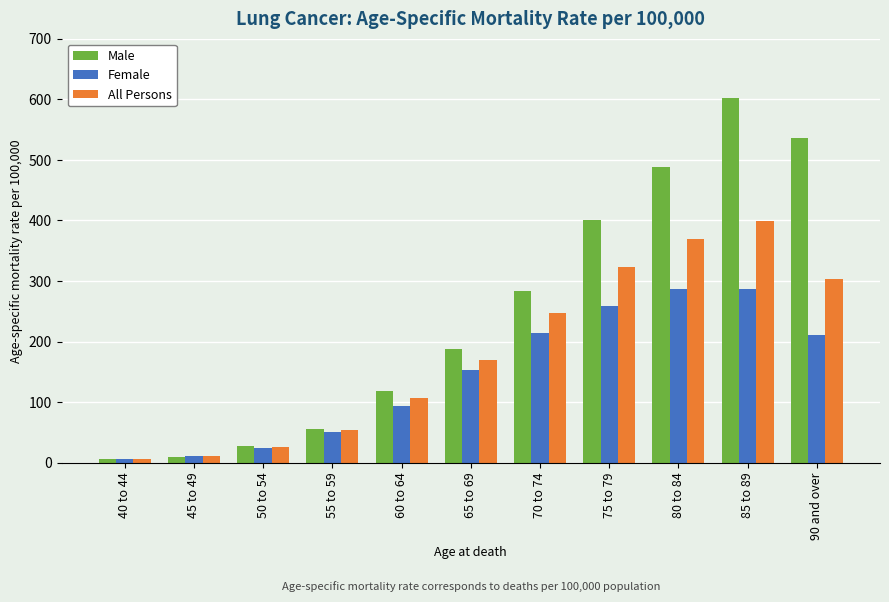

Read the All Persons value at 80 to 84.

369.9